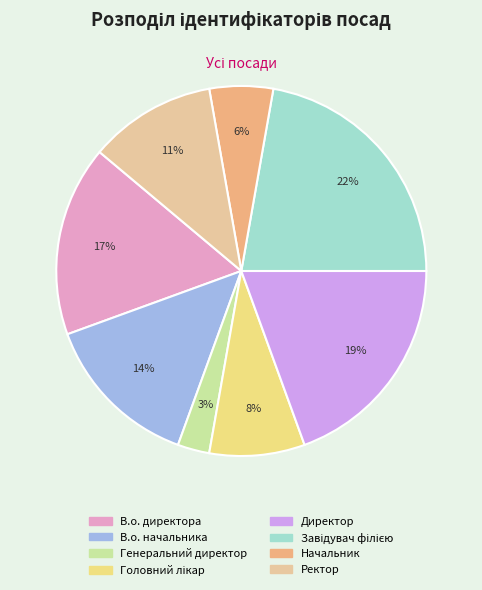

The Начальник slice represents 6% of the pie. True or false?

True